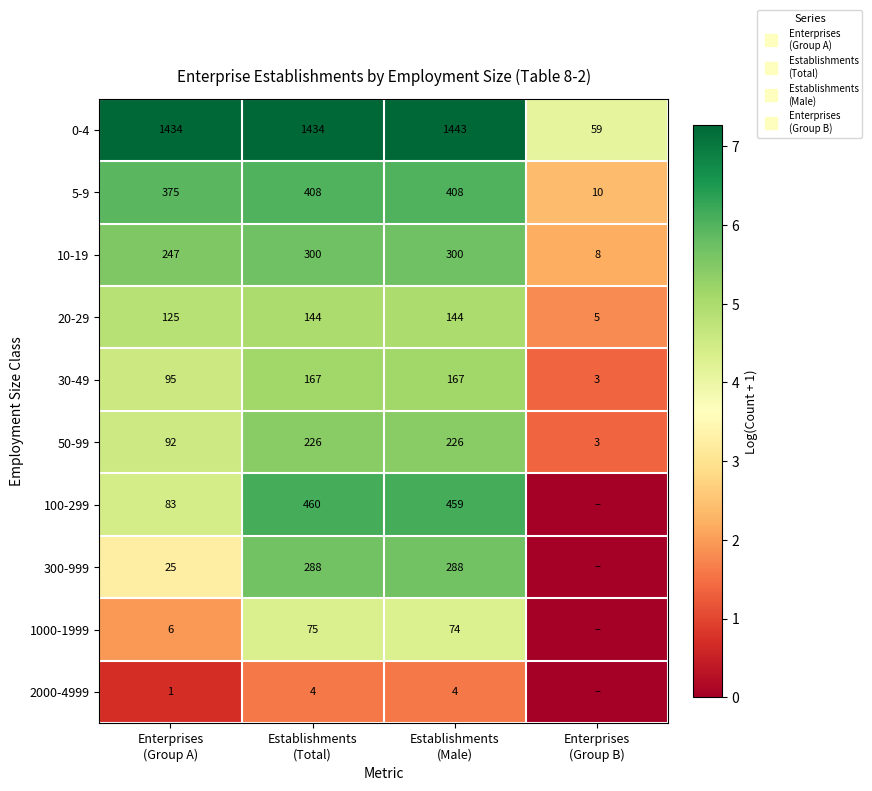

The 100-299 series shows 4.4 at Enterprises (Group A). True or false?

True